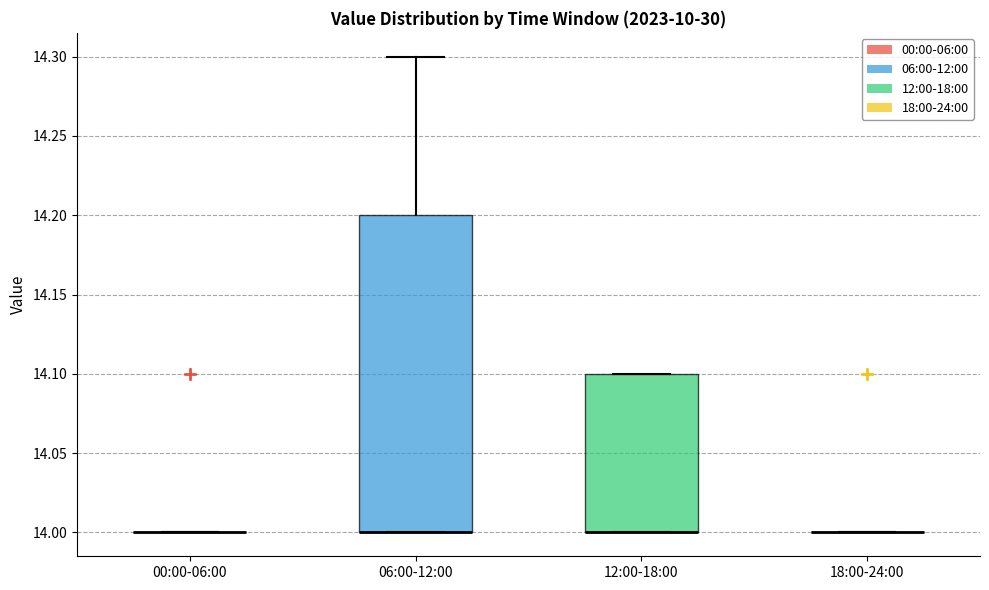

Which box is the tallest, from its lower edge to its upper edge?

06:00-12:00